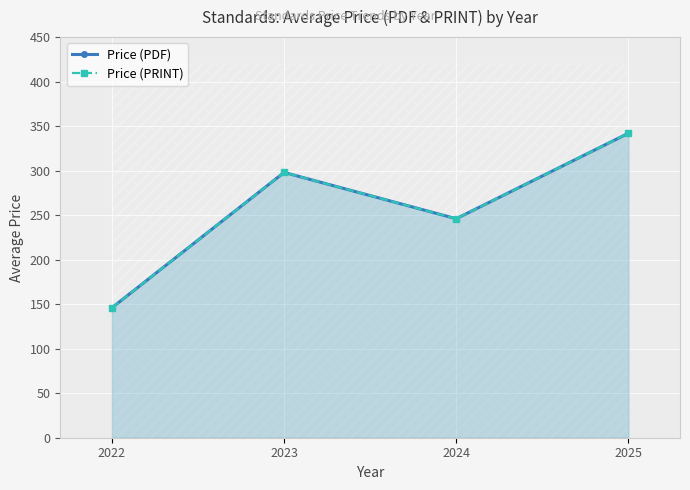

Where is the first local maximum for Price (PRINT)?

2023